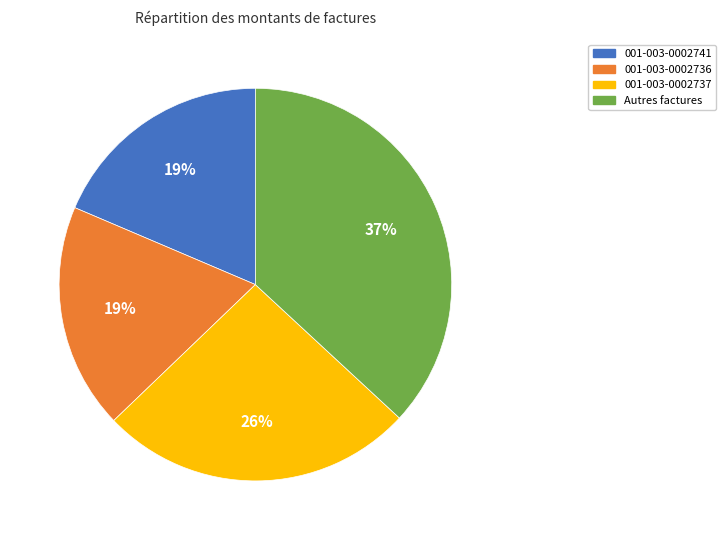

To the nearest percent, what is the difference between the largest and smallest slice percentages?

18%